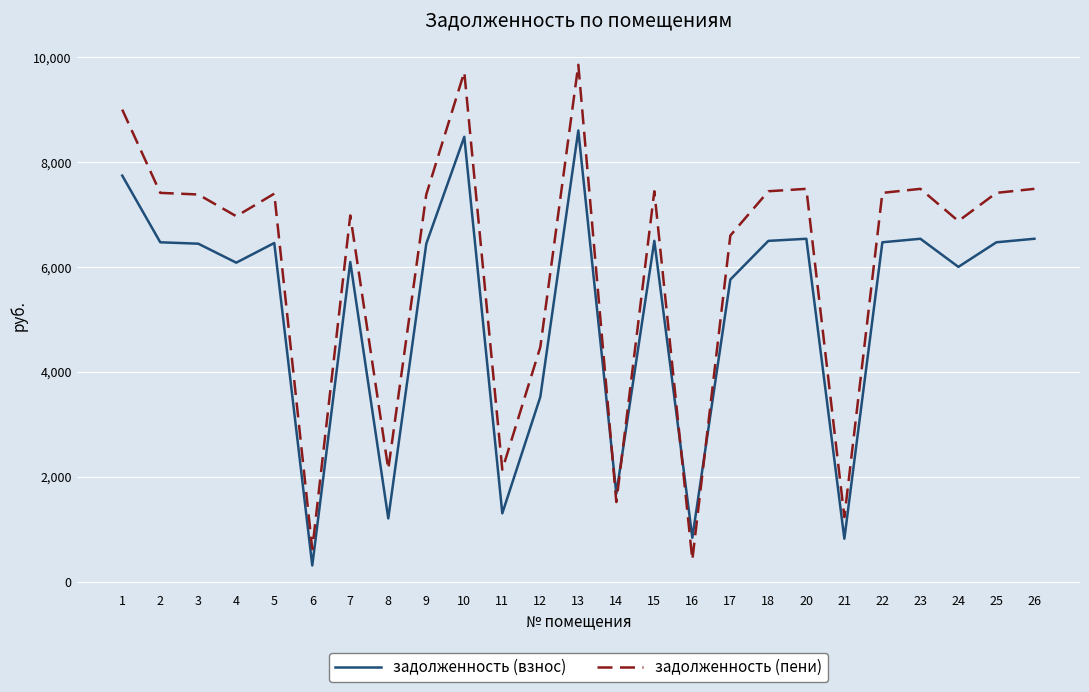

What are all the series names shown in the legend?

задолженность (взнос), задолженность (пени)